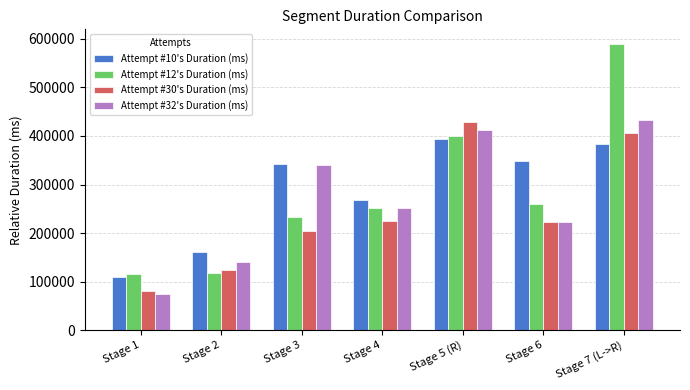

What position from the left is Stage 1?

1